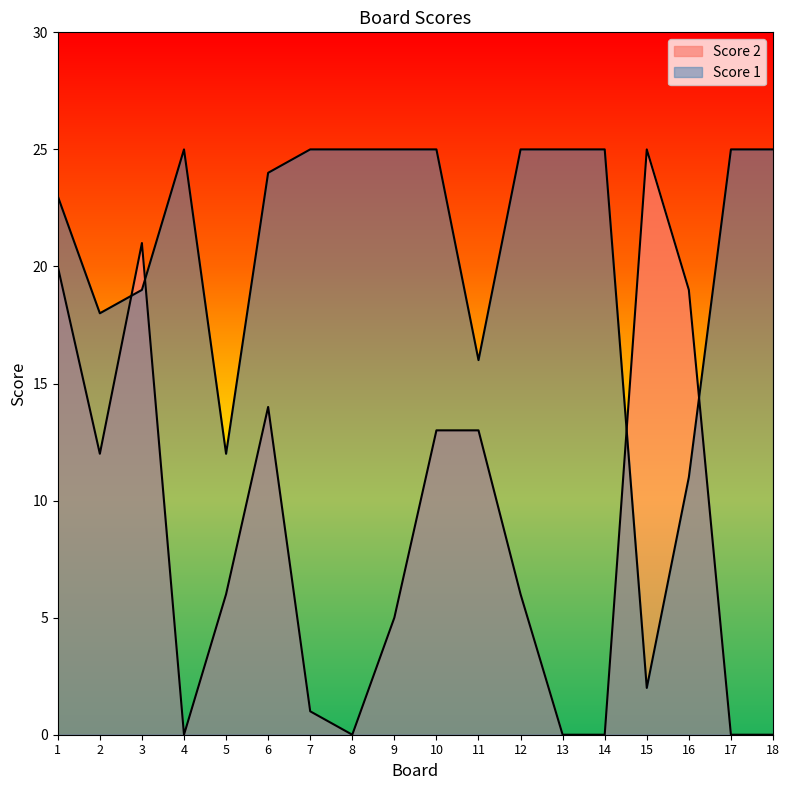

What is the highest value of the Score 2 series?

25